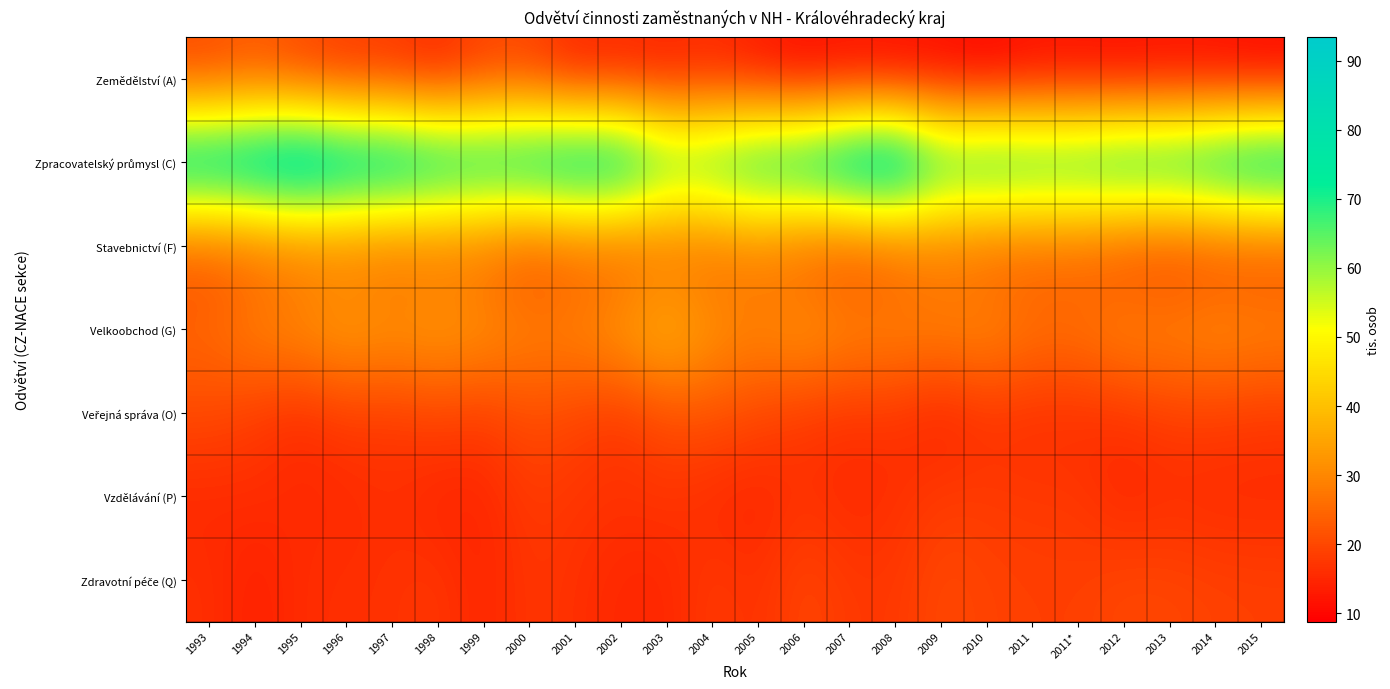

Which series has the largest range (max minus min)?

Zpracovatelský průmysl (C)